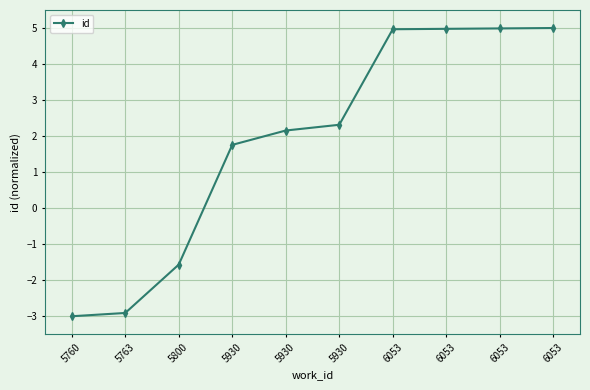

What is the approximate value at 5930?

1.8